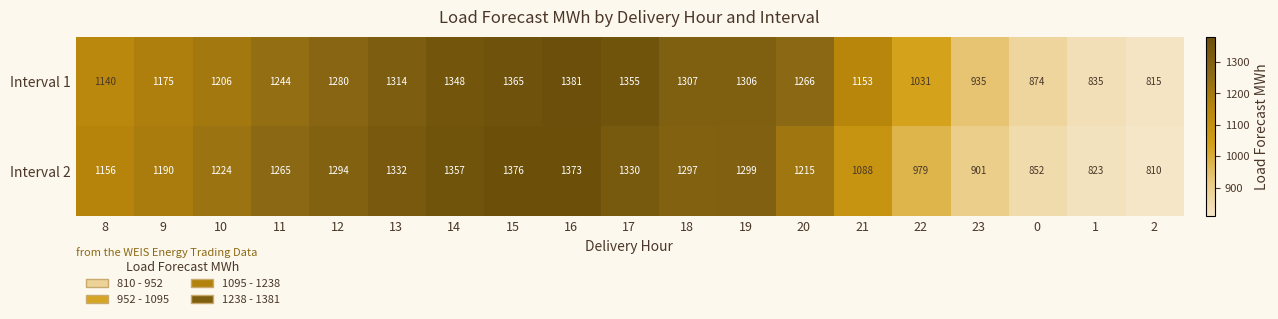

Count the number of data series in this chart.

2